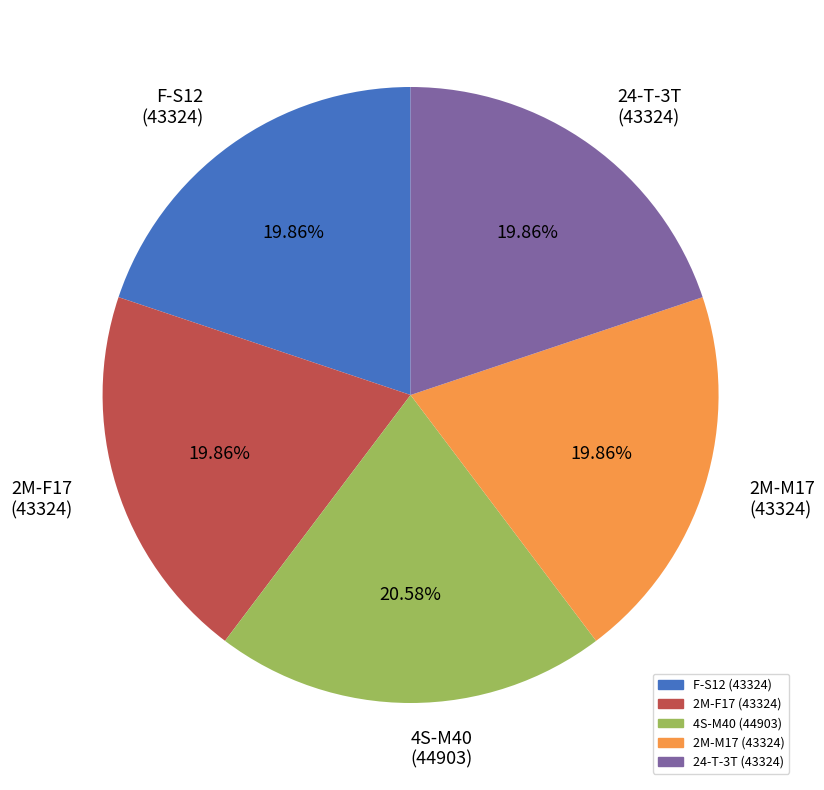

Does 2M-F17 (43324) account for over 50% of the chart?

No